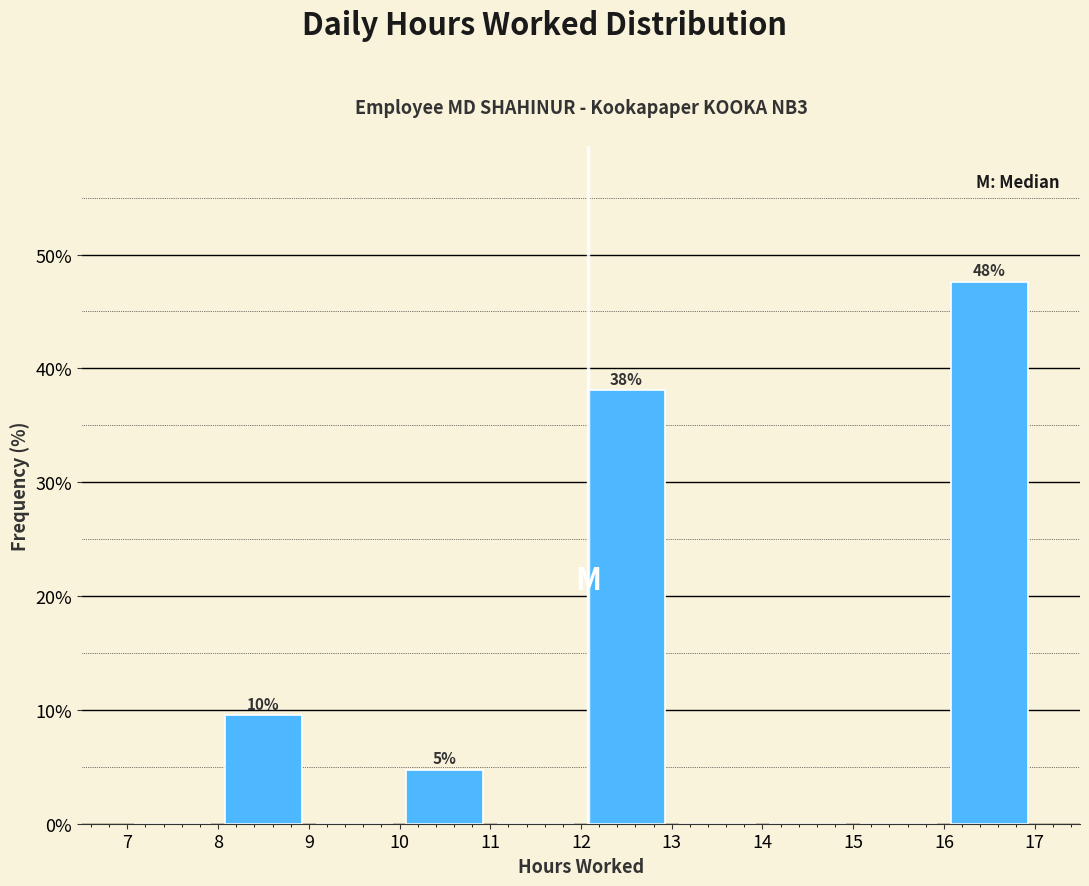

Over which range of the x-axis is the bar tallest?

16 to 17